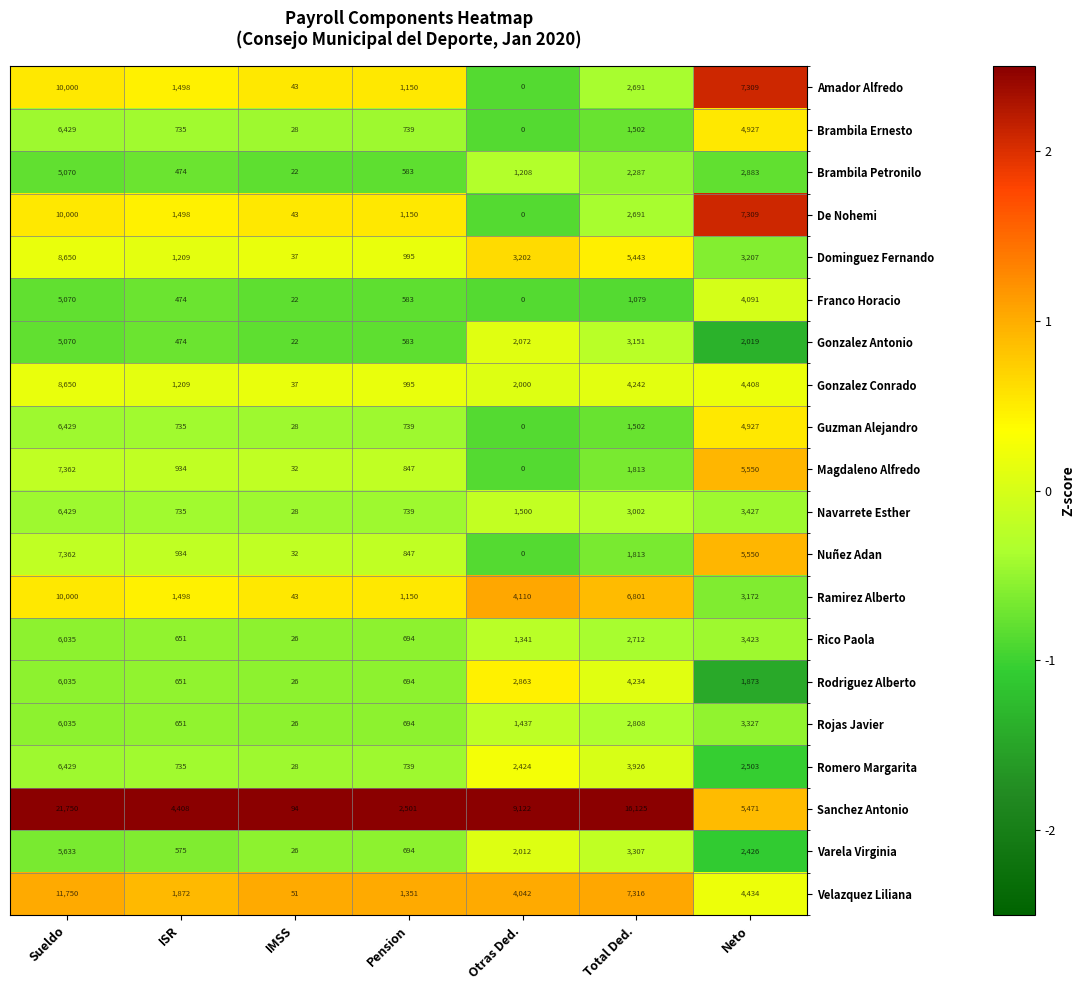

Rank the categories by Amador Alfredo value from highest to lowest.

Sueldo, Neto, Total Ded., ISR, Pension, IMSS, Otras Ded.